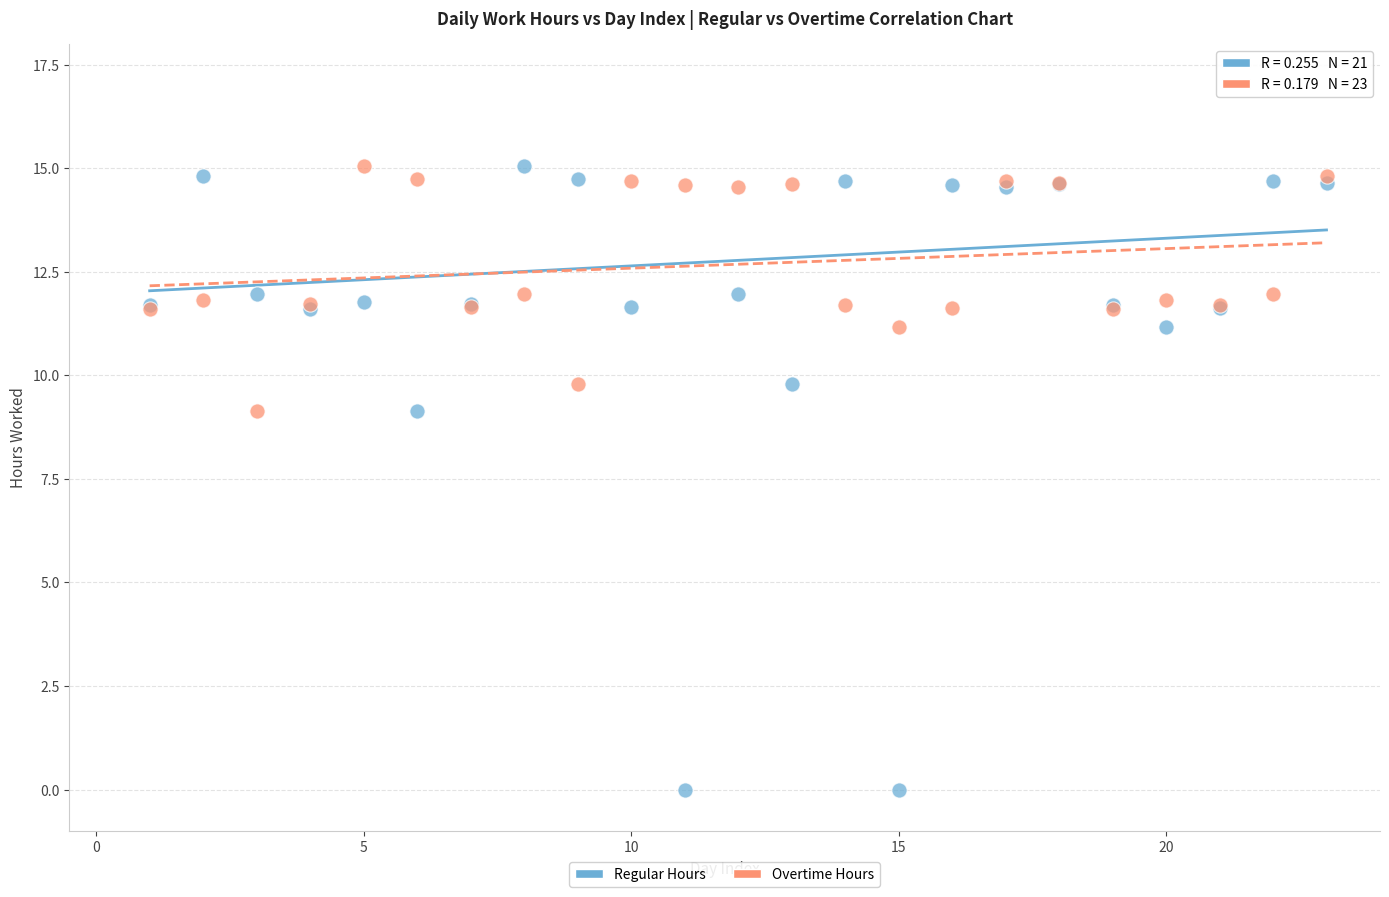

Which series contains the lowest Y value?

Regular Hours